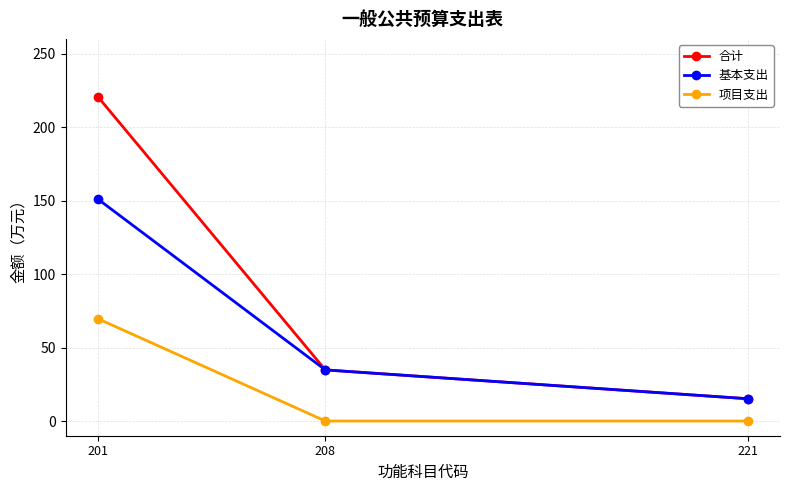

What is the approximate value of 合计 at 201?

220.5